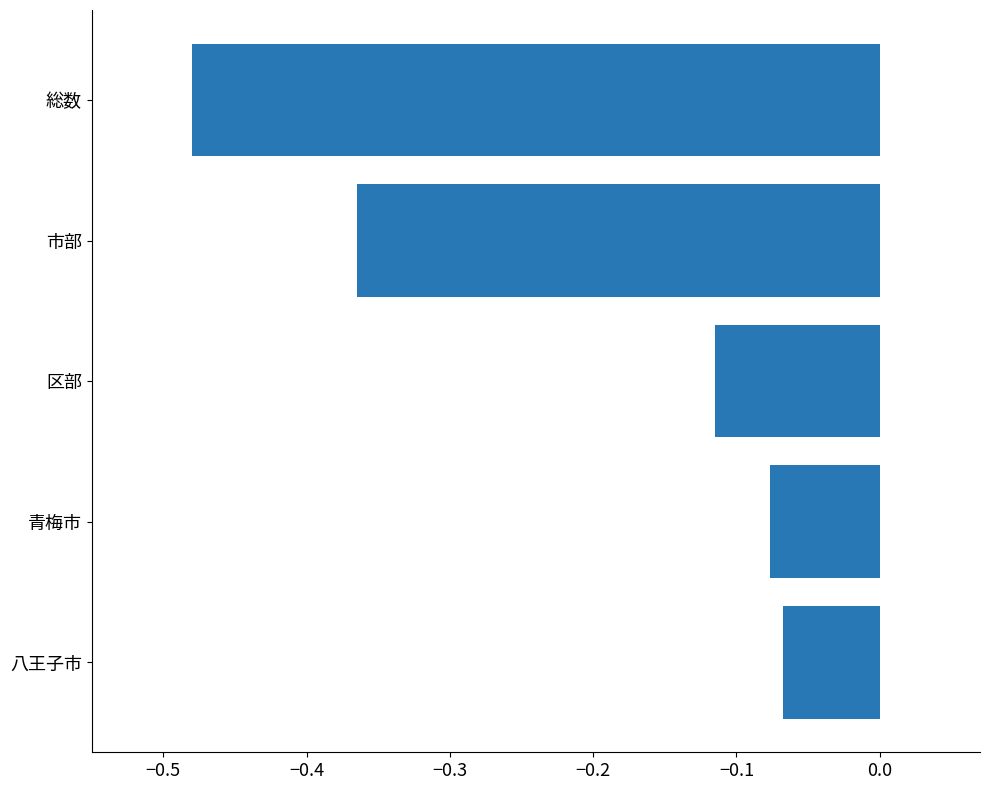

Which label corresponds to the smallest value in the chart?

総数